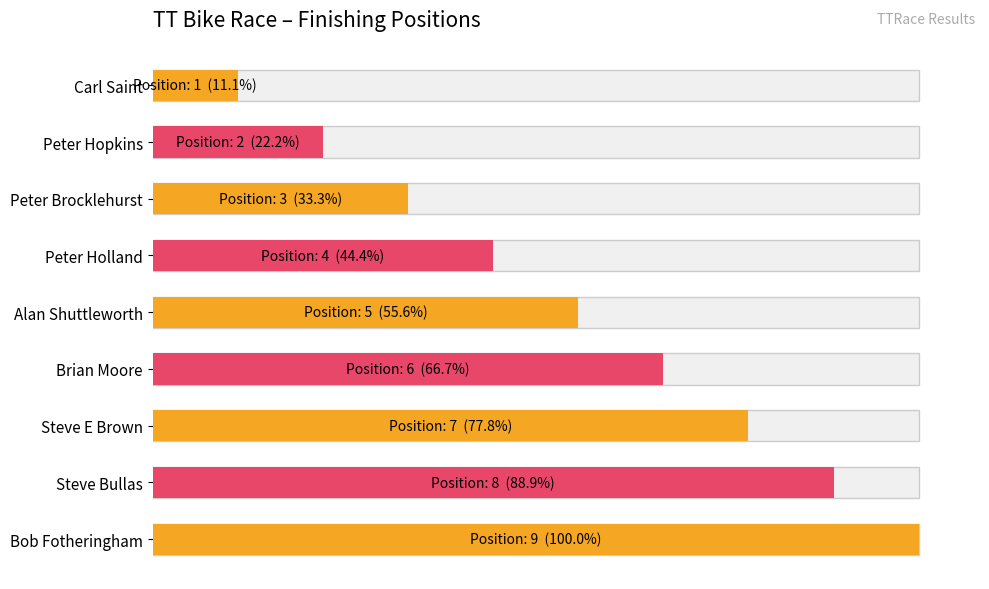

Reading left to right, what are all the values shown in this chart?

11.1	22.2	33.3	44.4	55.6	66.7	77.8	88.9	100.0